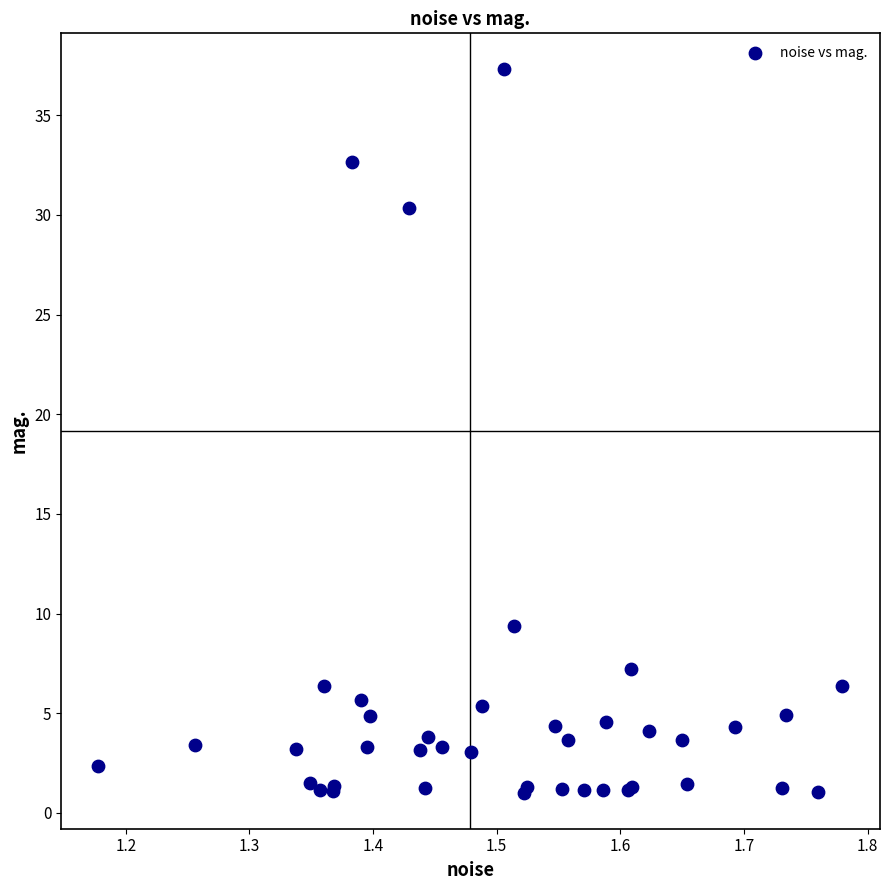

What Y value in the scatter plot is closest to 19?

9.4